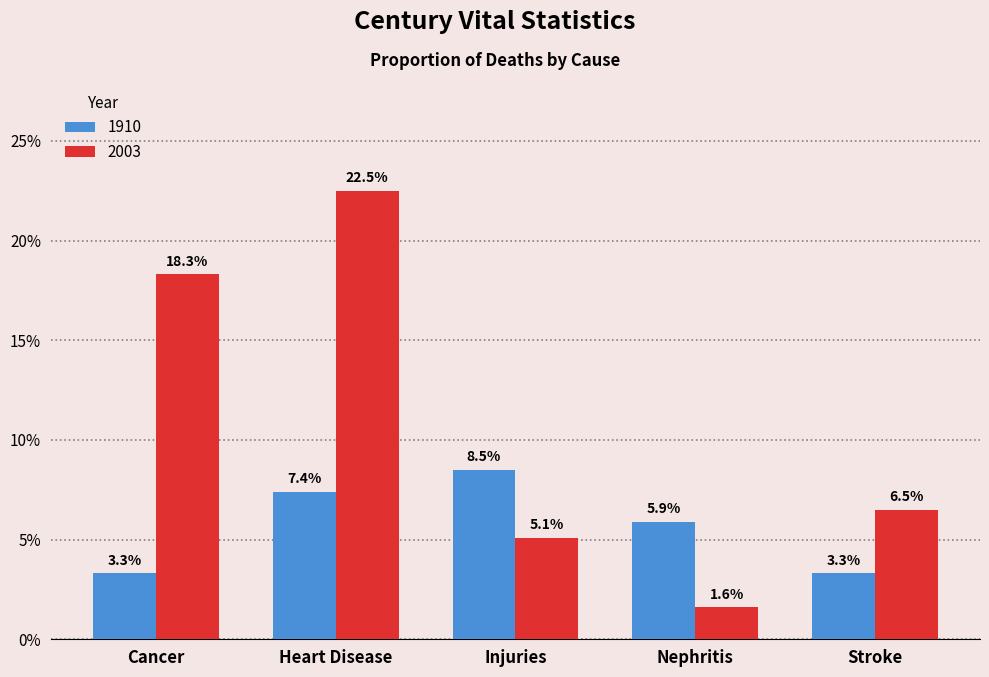

Rank the categories by 1910 value from highest to lowest.

Injuries, Heart Disease, Nephritis, Cancer, Stroke